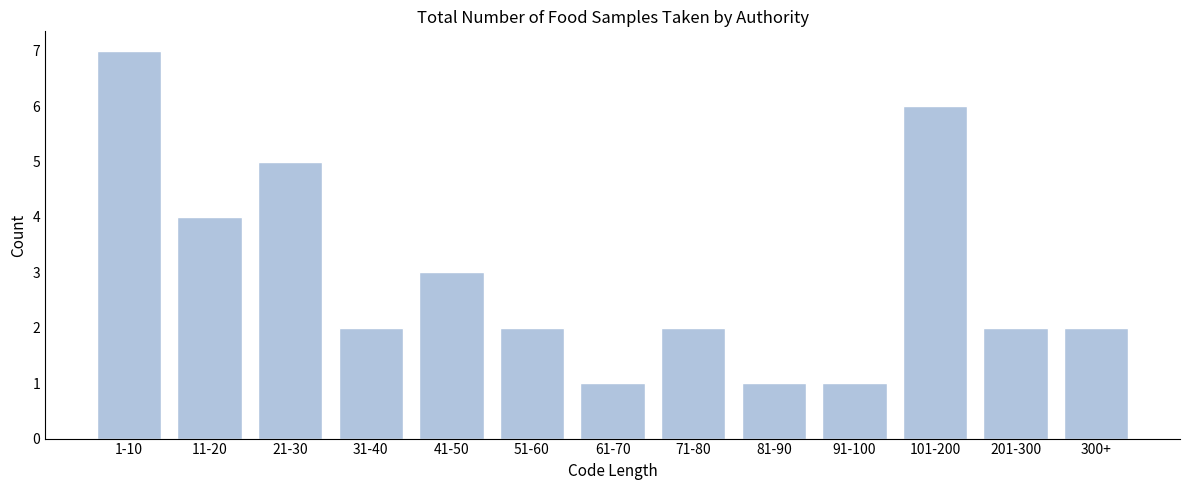

Reading left to right, extract all data points from this chart.

7	4	5	2	3	2	1	2	1	1	6	2	2